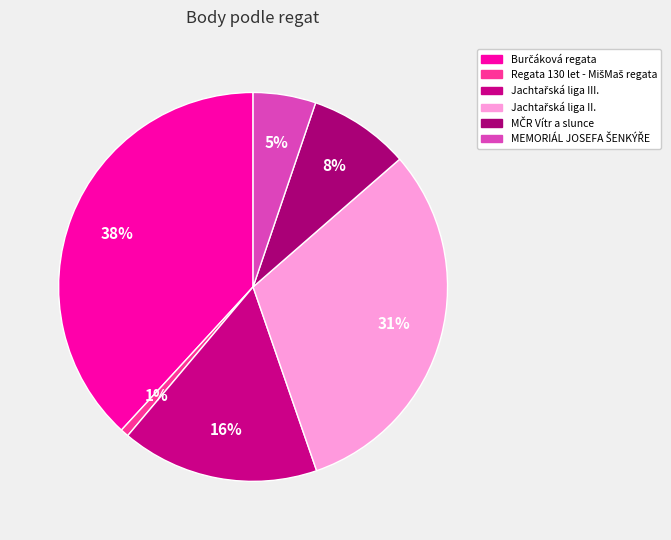

To the nearest percent, what is the average slice percentage?

17%